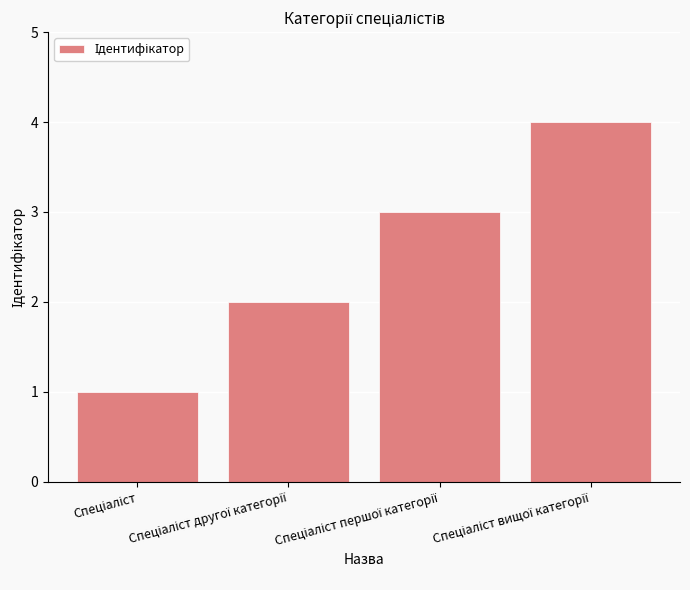

How many values are below 3?

2